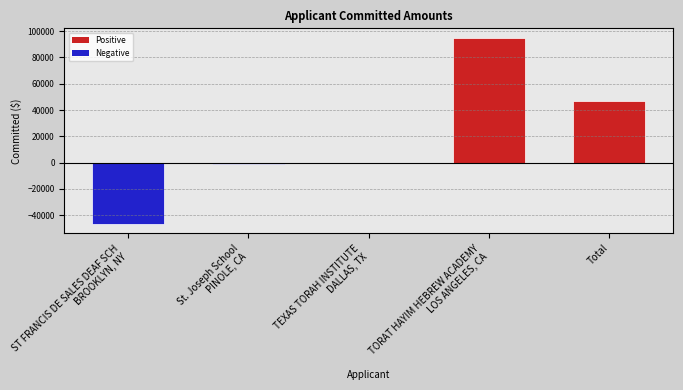

What is the average value?

18762